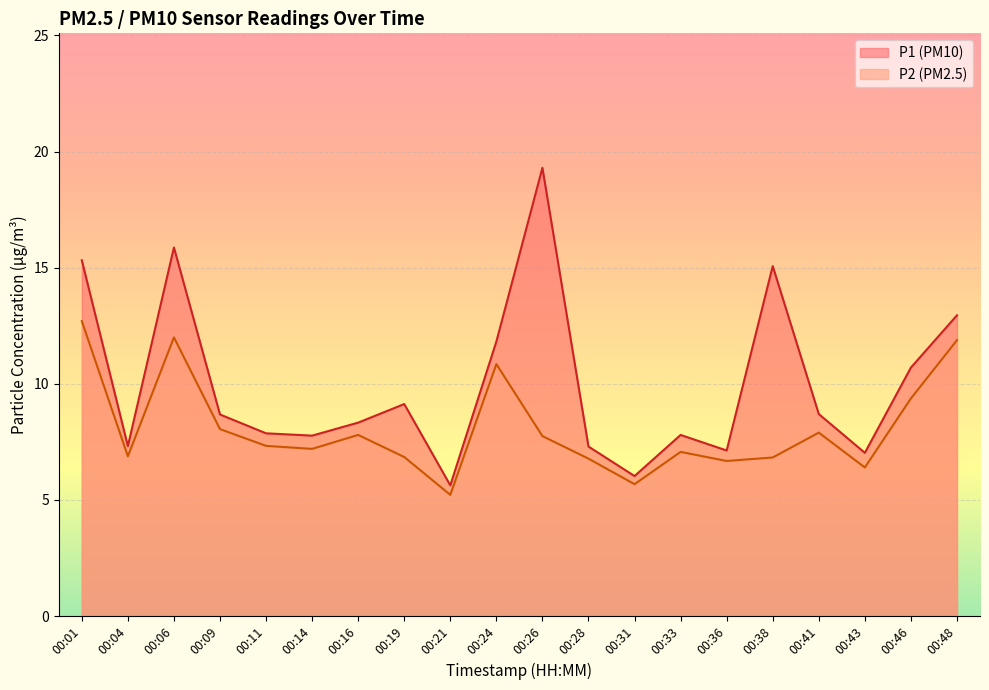

How many distinct data groups are displayed?

2